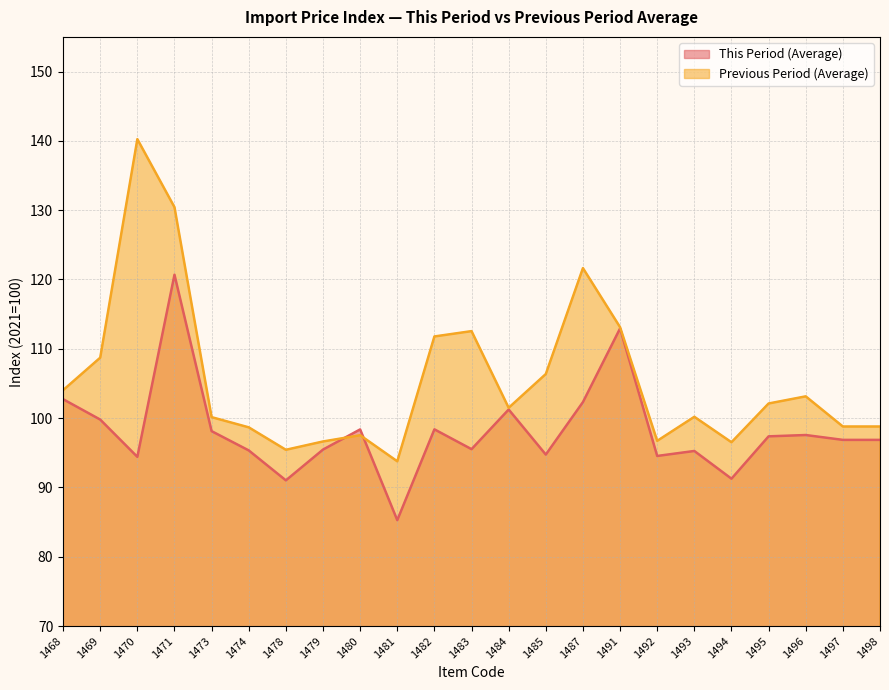

How many intersections are there between This Period (Average) and Previous Period (Average)?

2